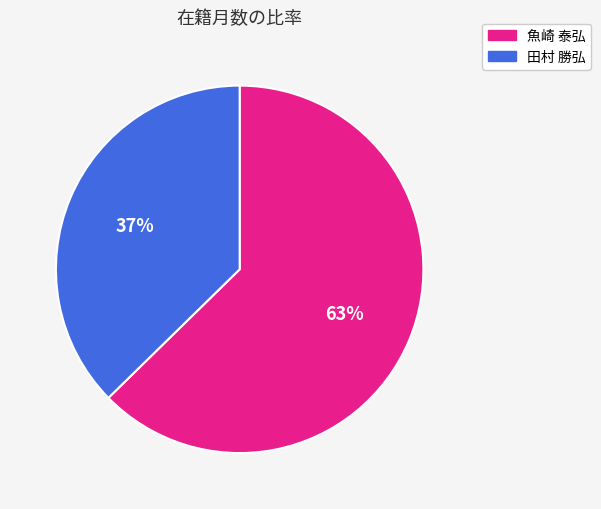

Combined, do 魚崎 泰弘 and 田村 勝弘 account for over 50%?

Yes